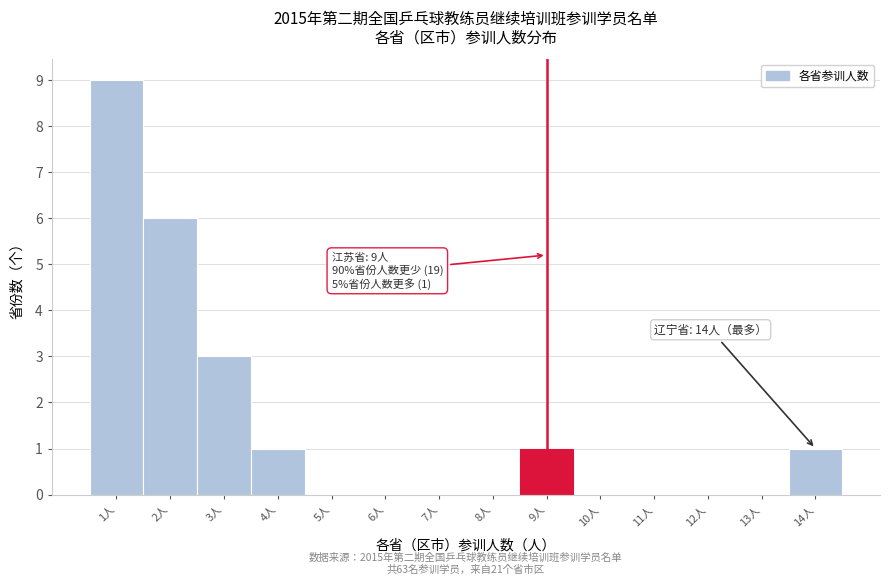

Which range on the x-axis has the tallest bar?

0.5 to 1.5